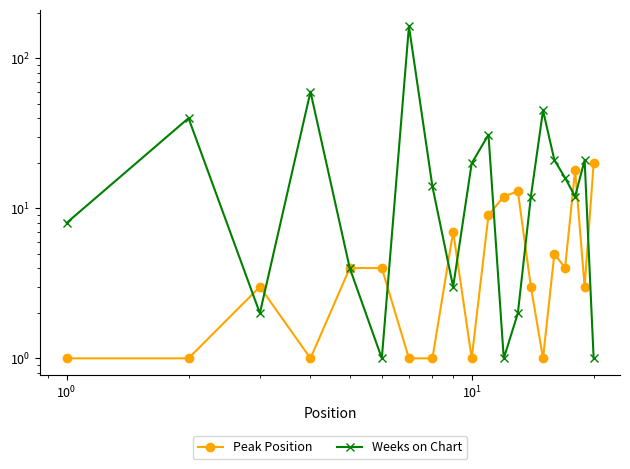

What is the difference between the maximum and minimum values in the Weeks on Chart series?

163